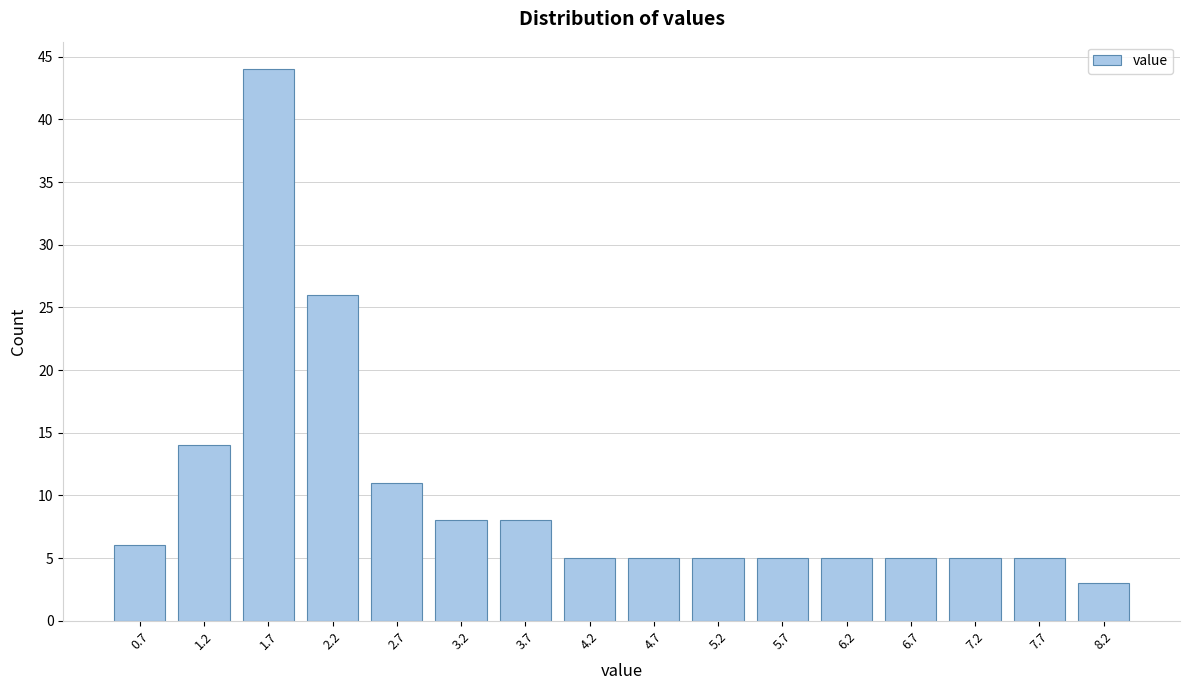

Reading right to left, list all the values displayed in this chart.

8.2=3	7.7=5	7.2=5	6.7=5	6.2=5	5.7=5	5.2=5	4.7=5	4.2=5	3.7=8	3.2=8	2.7=11	2.2=26	1.7=44	1.2=14	0.7=6